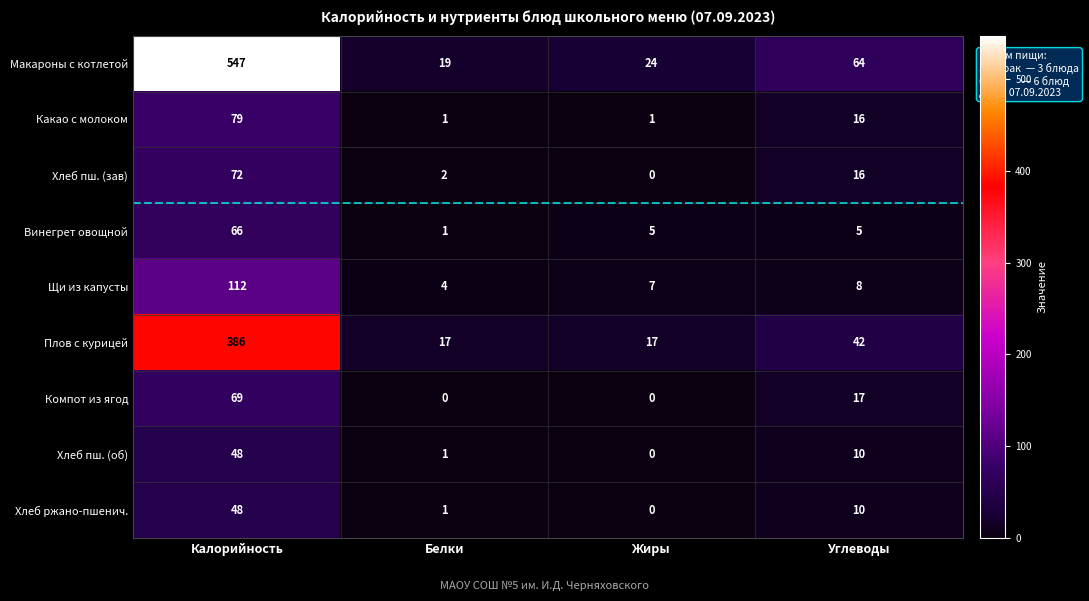

At which label is Щи из капусты closest to 58?

Углеводы